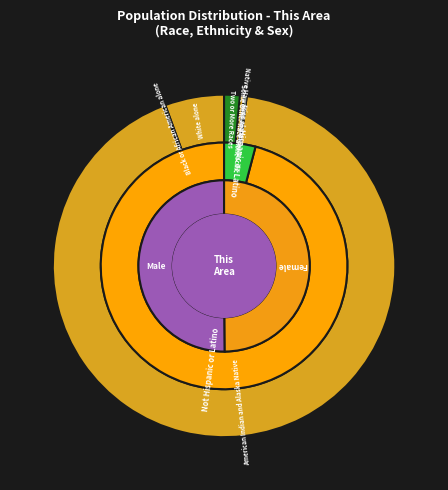

To the nearest percent, what is the average slice percentage?

14%